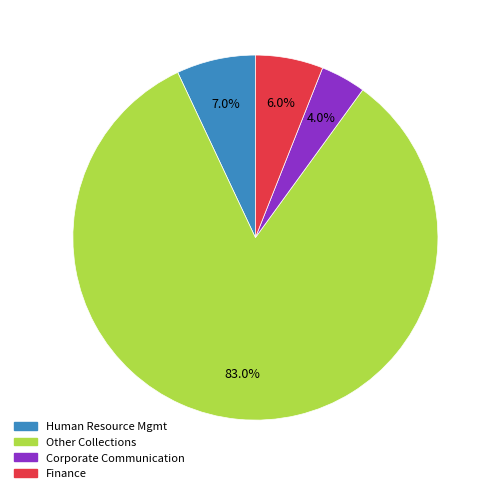

Is there any slice that represents more than half of the pie?

Yes